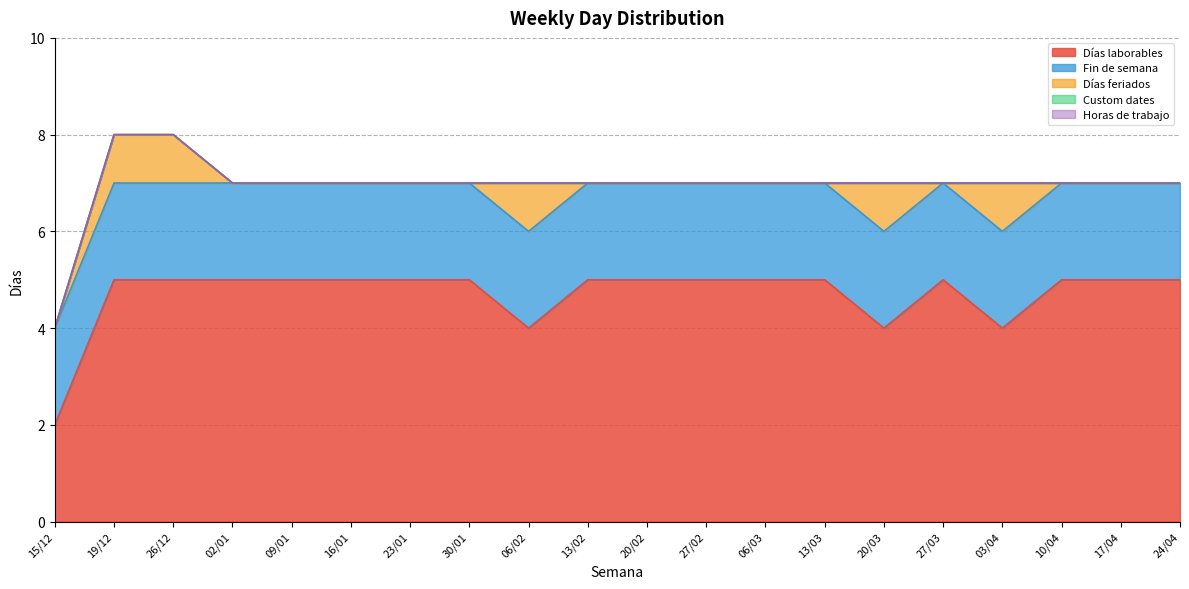

Reading right to left, extract all data points from this chart.

Días laborables: 24/04=5	17/04=5	10/04=5	03/04=4	27/03=5	20/03=4	13/03=5	06/03=5	27/02=5	20/02=5	13/02=5	06/02=4	30/01=5	23/01=5	16/01=5	09/01=5	02/01=5	26/12=5	19/12=5	15/12=2
Fin de semana: 24/04=2	17/04=2	10/04=2	03/04=2	27/03=2	20/03=2	13/03=2	06/03=2	27/02=2	20/02=2	13/02=2	06/02=2	30/01=2	23/01=2	16/01=2	09/01=2	02/01=2	26/12=2	19/12=2	15/12=2
Días feriados: 24/04=0	17/04=0	10/04=0	03/04=1	27/03=0	20/03=1	13/03=0	06/03=0	27/02=0	20/02=0	13/02=0	06/02=1	30/01=0	23/01=0	16/01=0	09/01=0	02/01=0	26/12=1	19/12=1	15/12=0
Custom dates: 24/04=0	17/04=0	10/04=0	03/04=0	27/03=0	20/03=0	13/03=0	06/03=0	27/02=0	20/02=0	13/02=0	06/02=0	30/01=0	23/01=0	16/01=0	09/01=0	02/01=0	26/12=0	19/12=0	15/12=0
Horas de trabajo: 24/04=0	17/04=0	10/04=0	03/04=0	27/03=0	20/03=0	13/03=0	06/03=0	27/02=0	20/02=0	13/02=0	06/02=0	30/01=0	23/01=0	16/01=0	09/01=0	02/01=0	26/12=0	19/12=0	15/12=0